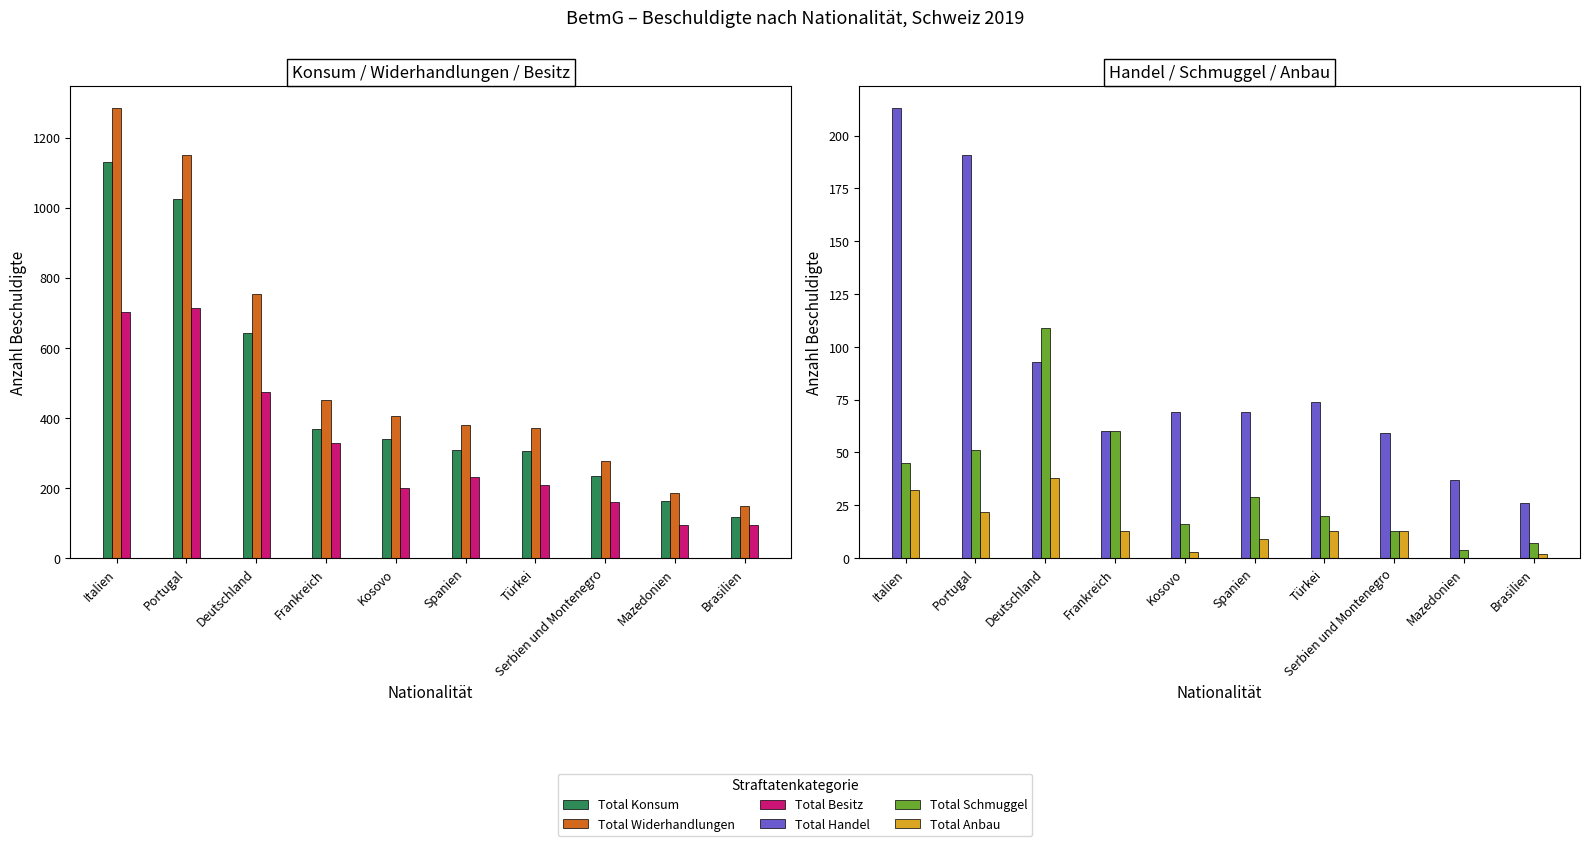

Reading left to right, transcribe all the data shown in this chart.

Total Konsum: Italien=1129	Portugal=1024	Deutschland=643	Frankreich=368	Kosovo=341	Spanien=308	Türkei=306	Serbien und Montenegro=235	Mazedonien=162	Brasilien=118
Total Widerhandlungen: Italien=1284	Portugal=1149	Deutschland=753	Frankreich=450	Kosovo=406	Spanien=380	Türkei=370	Serbien und Montenegro=277	Mazedonien=185	Brasilien=149
Total Besitz: Italien=703	Portugal=714	Deutschland=474	Frankreich=327	Kosovo=200	Spanien=230	Türkei=209	Serbien und Montenegro=160	Mazedonien=94	Brasilien=93
Total Handel: Italien=213	Portugal=191	Deutschland=93	Frankreich=60	Kosovo=69	Spanien=69	Türkei=74	Serbien und Montenegro=59	Mazedonien=37	Brasilien=26
Total Schmuggel: Italien=45	Portugal=51	Deutschland=109	Frankreich=60	Kosovo=16	Spanien=29	Türkei=20	Serbien und Montenegro=13	Mazedonien=4	Brasilien=7
Total Anbau: Italien=32	Portugal=22	Deutschland=38	Frankreich=13	Kosovo=3	Spanien=9	Türkei=13	Serbien und Montenegro=13	Mazedonien=0	Brasilien=2